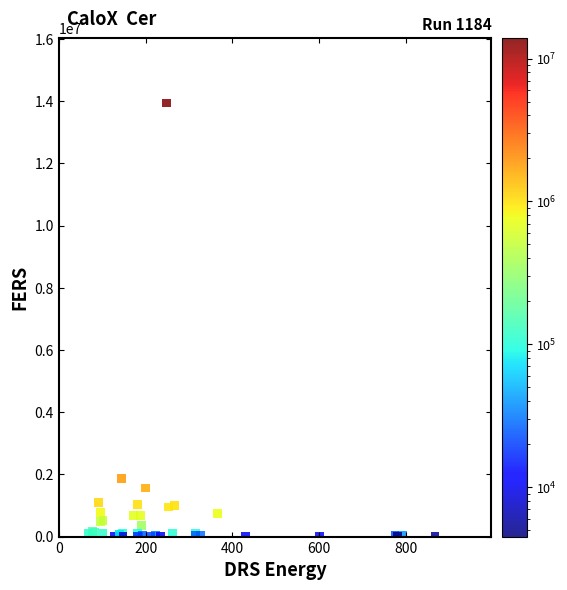

What Y value in the scatter plot is closest to 6972837?

1861416